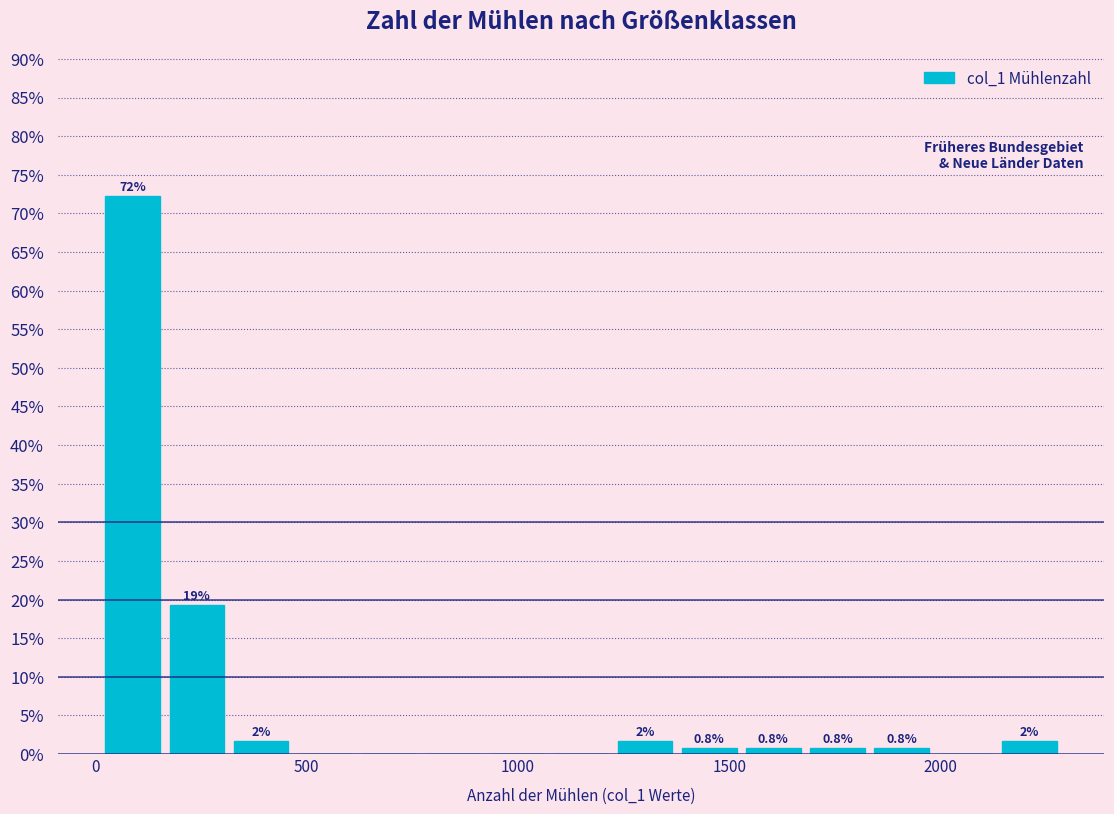

Read against the x-axis, roughly where is the centre of the tallest bar?

100